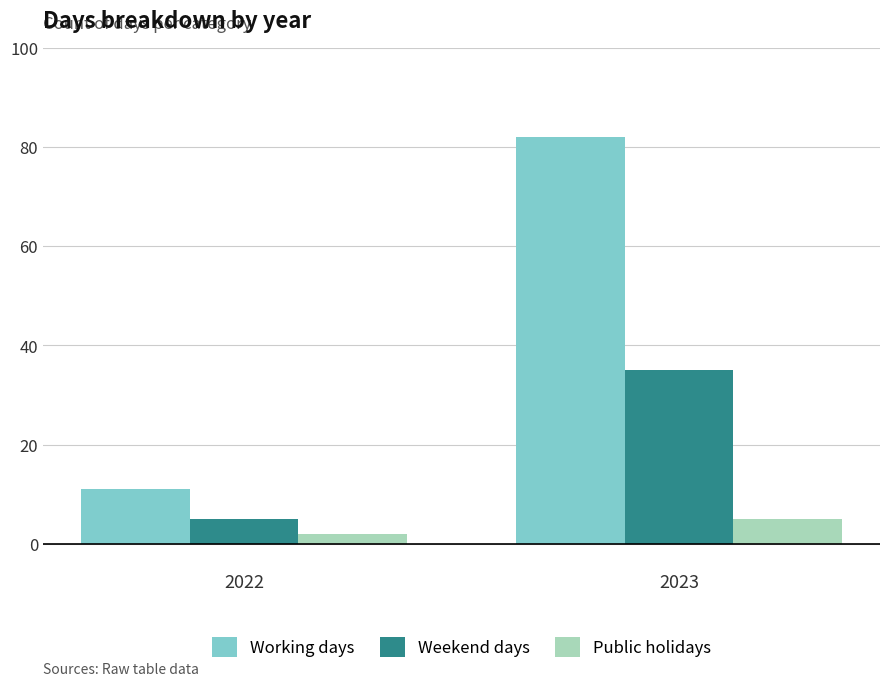

What are all the series names shown in the legend?

Working days, Weekend days, Public holidays